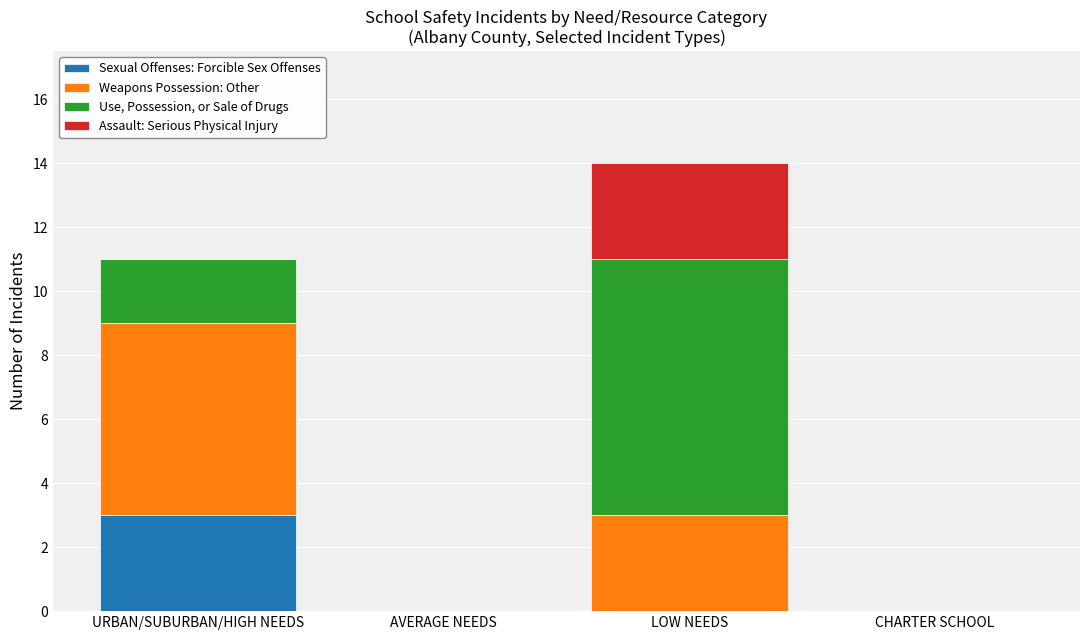

At which category is the sum across all series the highest?

LOW NEEDS